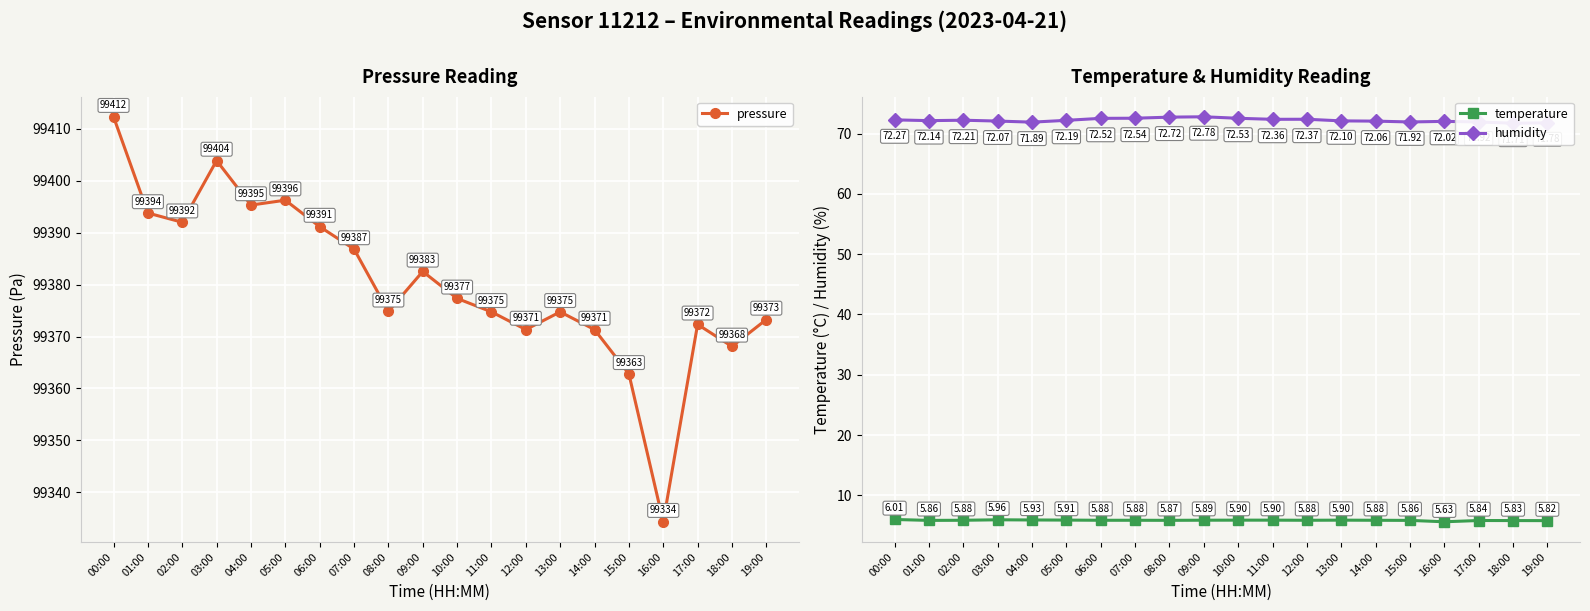

Which series changed the most between 14:00 and 16:00?

pressure